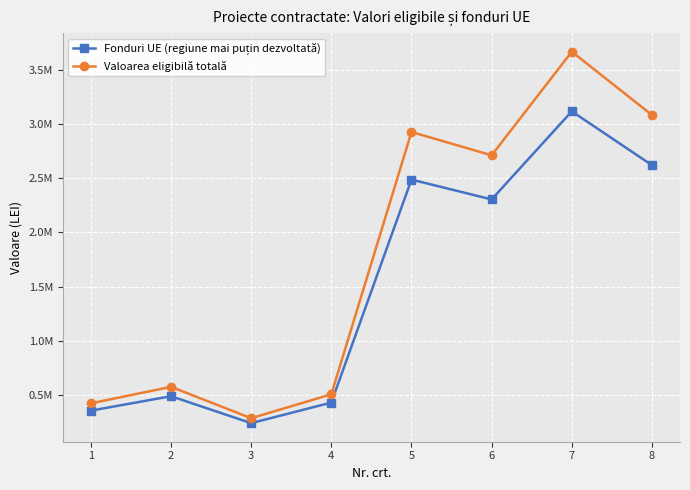

Is this an area chart (filled region under the line)?

No